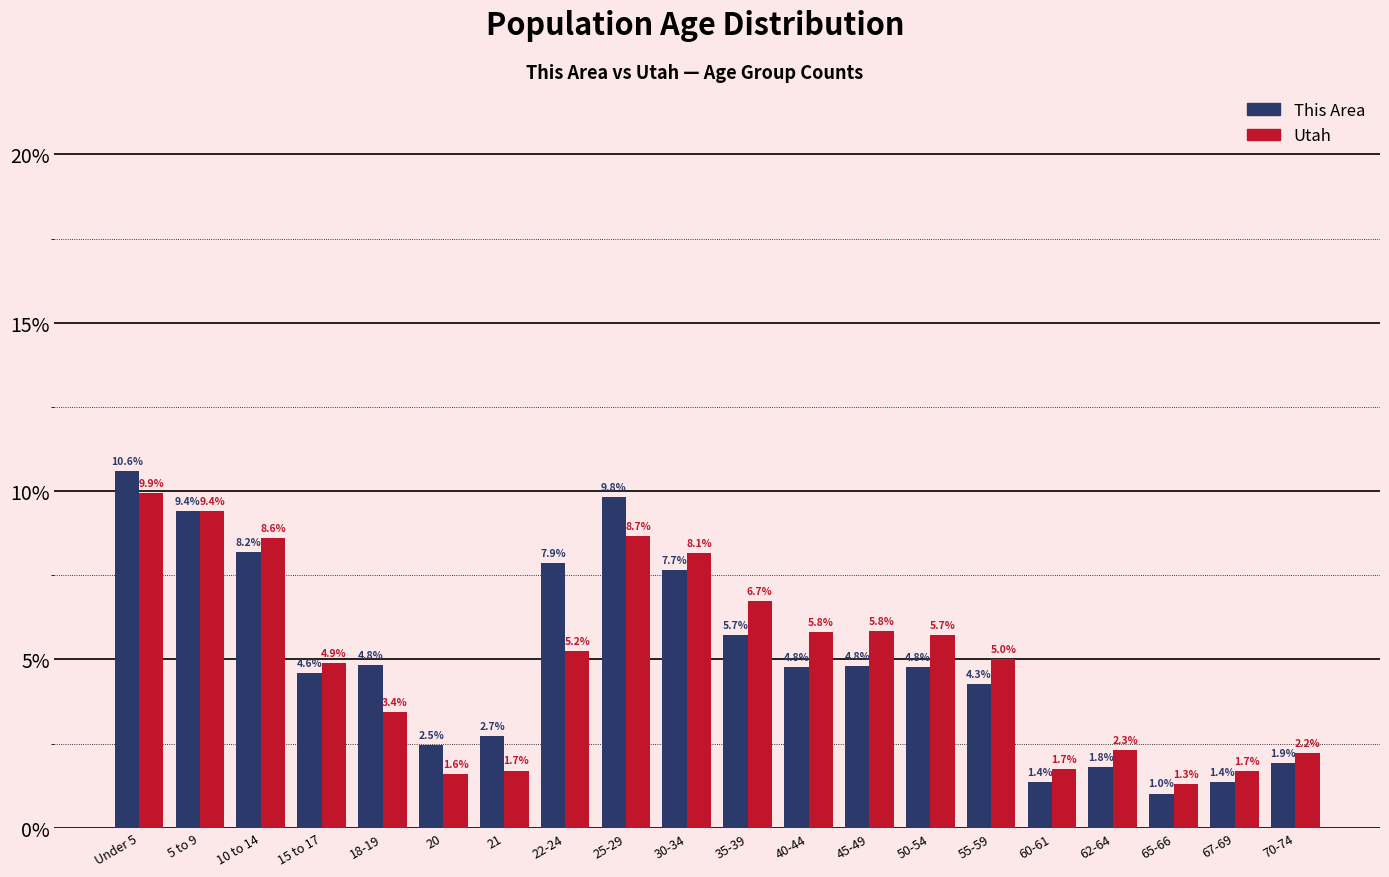

Reading left to right, extract all data points from this chart.

This Area: Under 5=10.6	5 to 9=9.4	10 to 14=8.2	15 to 17=4.6	18-19=4.8	20=2.5	21=2.7	22-24=7.9	25-29=9.8	30-34=7.7	35-39=5.7	40-44=4.8	45-49=4.8	50-54=4.8	55-59=4.3	60-61=1.4	62-64=1.8	65-66=1.0	67-69=1.4	70-74=1.9
Utah: Under 5=9.9	5 to 9=9.4	10 to 14=8.6	15 to 17=4.9	18-19=3.4	20=1.6	21=1.7	22-24=5.2	25-29=8.7	30-34=8.1	35-39=6.7	40-44=5.8	45-49=5.8	50-54=5.7	55-59=5.0	60-61=1.7	62-64=2.3	65-66=1.3	67-69=1.7	70-74=2.2